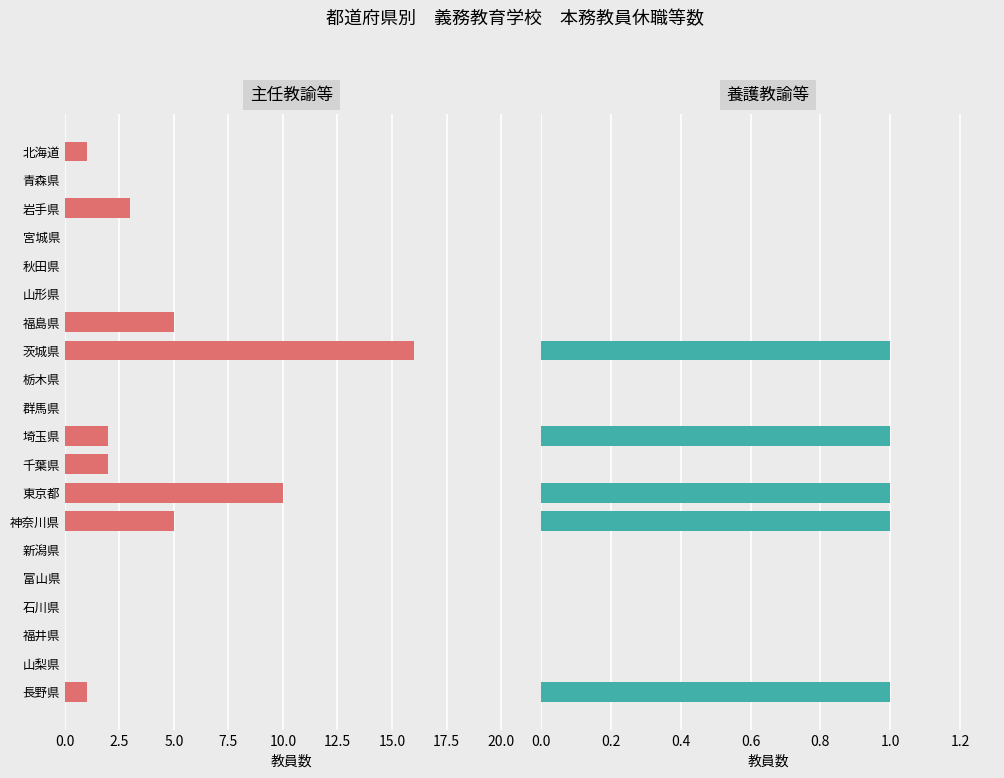

What are all the series names shown in the legend?

主任教諭等_計, 養護教諭等_計